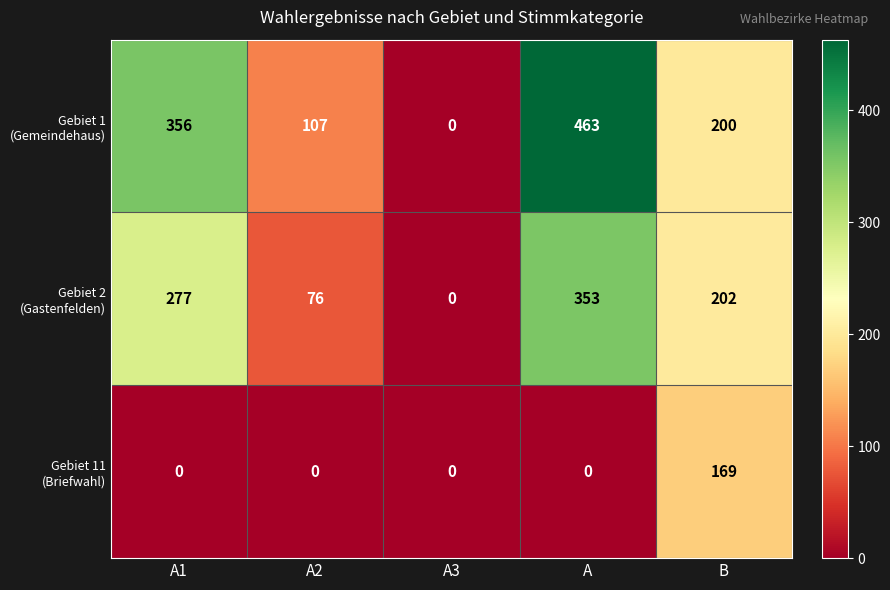

Which label corresponds to the largest value in the chart?

A